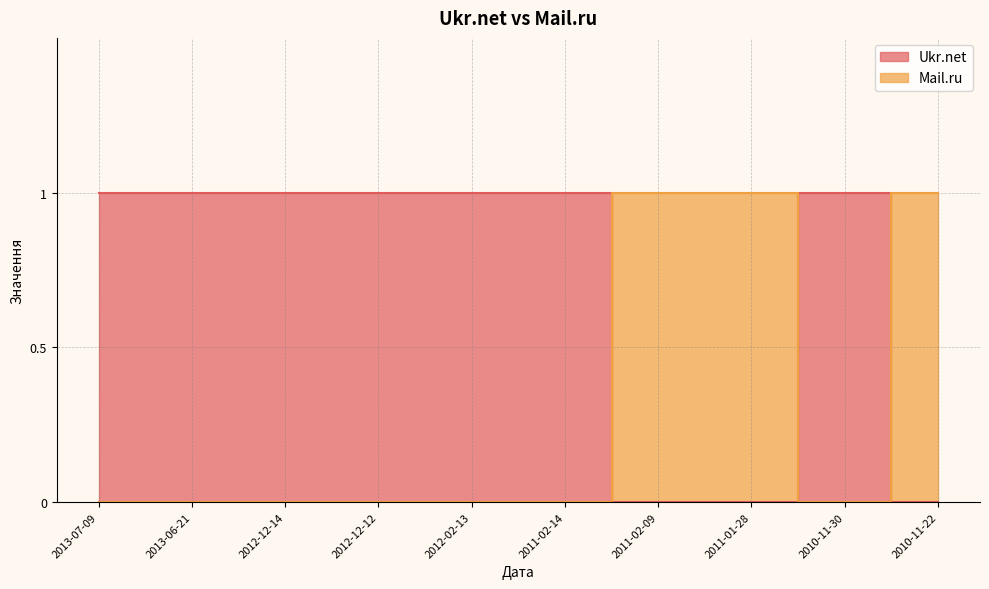

What is the difference between the second highest and minimum values in the Ukr.net series?

1